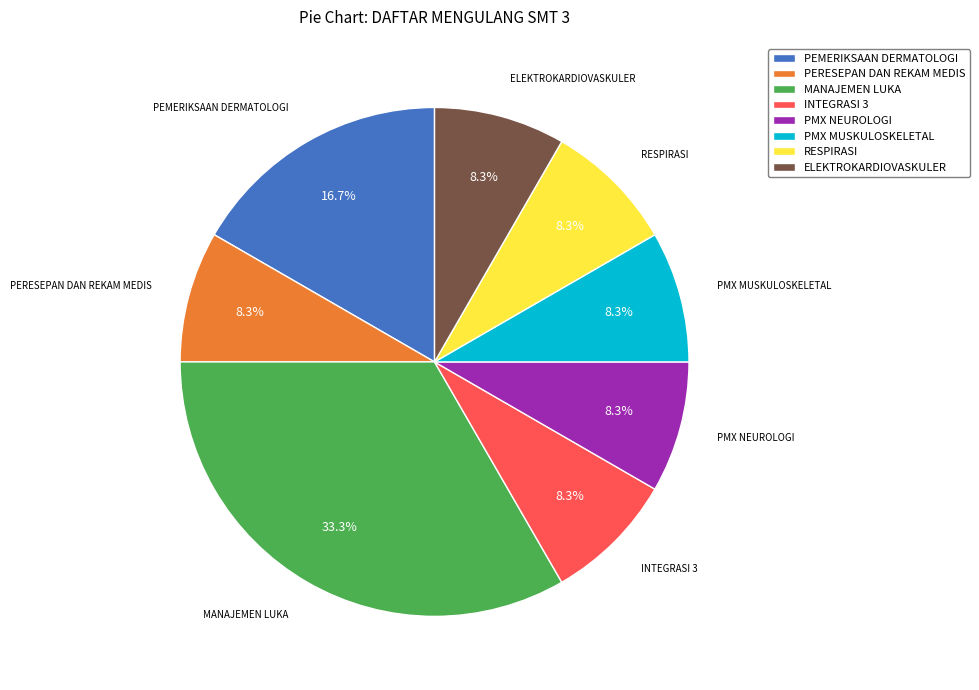

Which category has the biggest portion of the pie?

MANAJEMEN LUKA